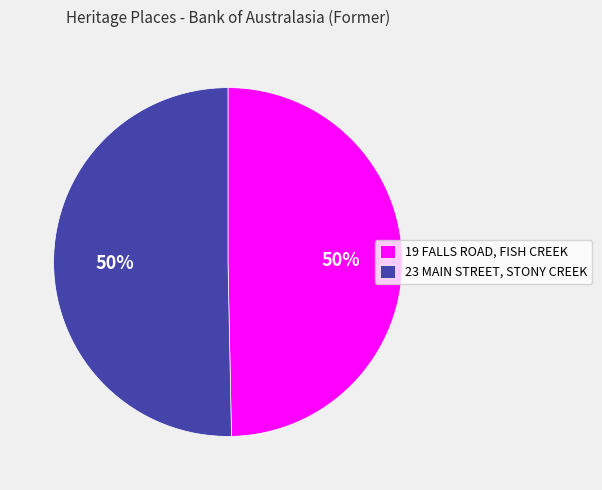

To the nearest percent, what is the average slice percentage?

50%